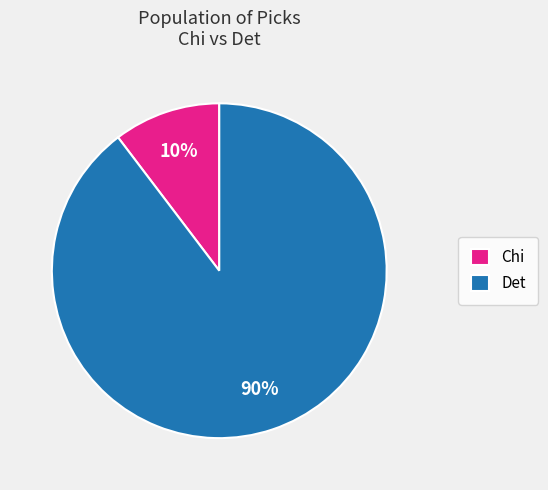

Is there any slice that represents more than half of the pie?

Yes